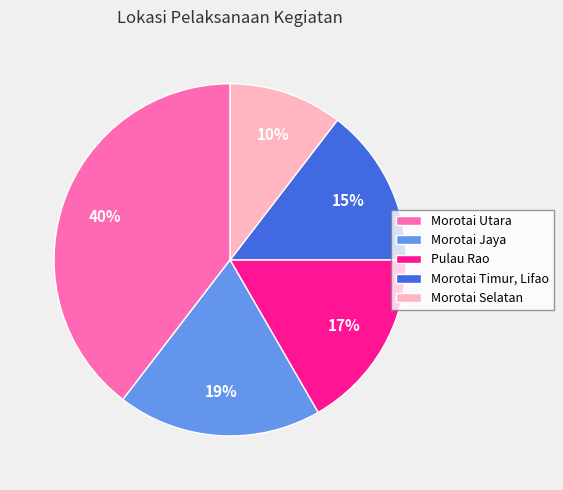

To the nearest percent, what is the average slice percentage?

20%